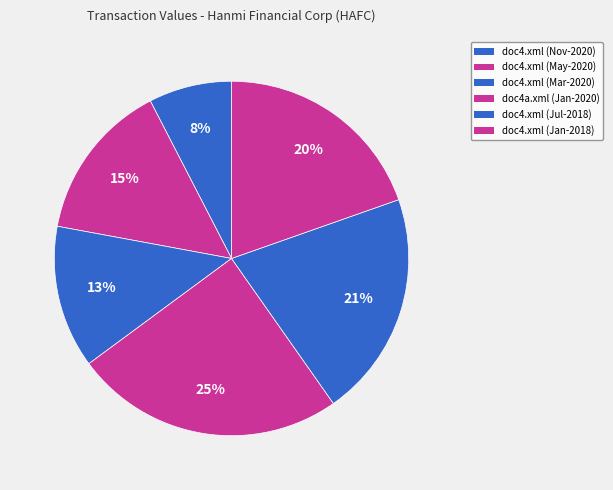

How many slices are in this pie chart?

6